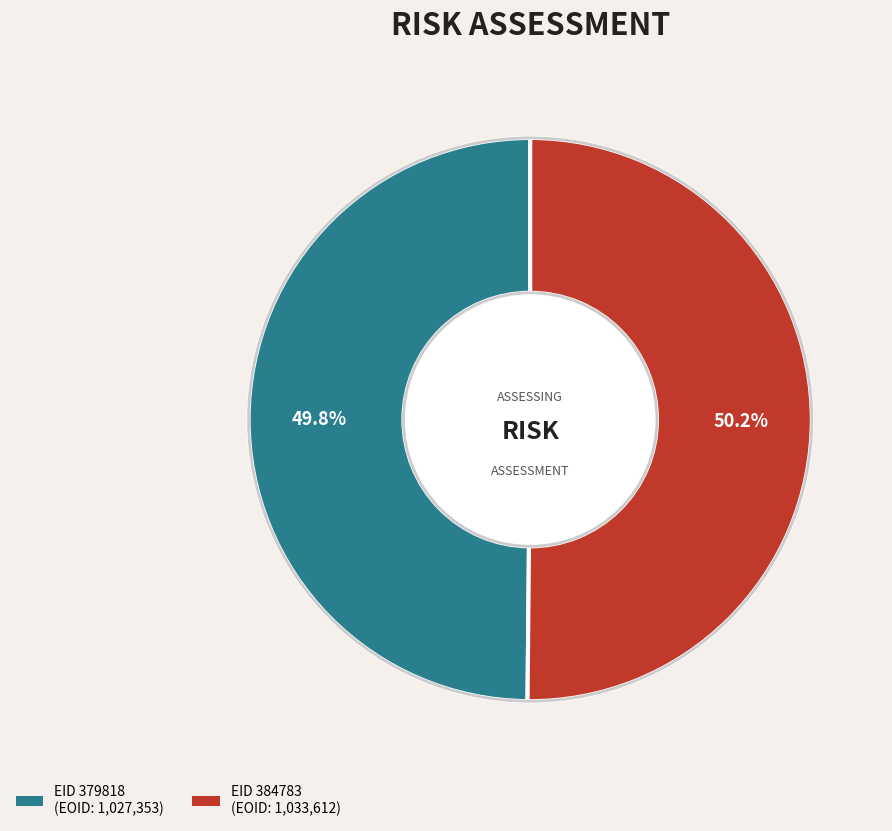

Does any single category account for the majority?

Yes